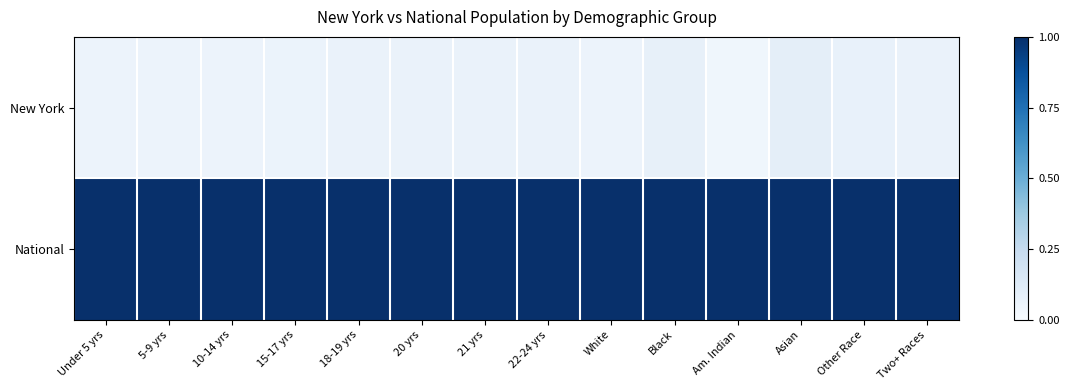

At Under 5 yrs, list the series in order from largest to smallest.

National, New York